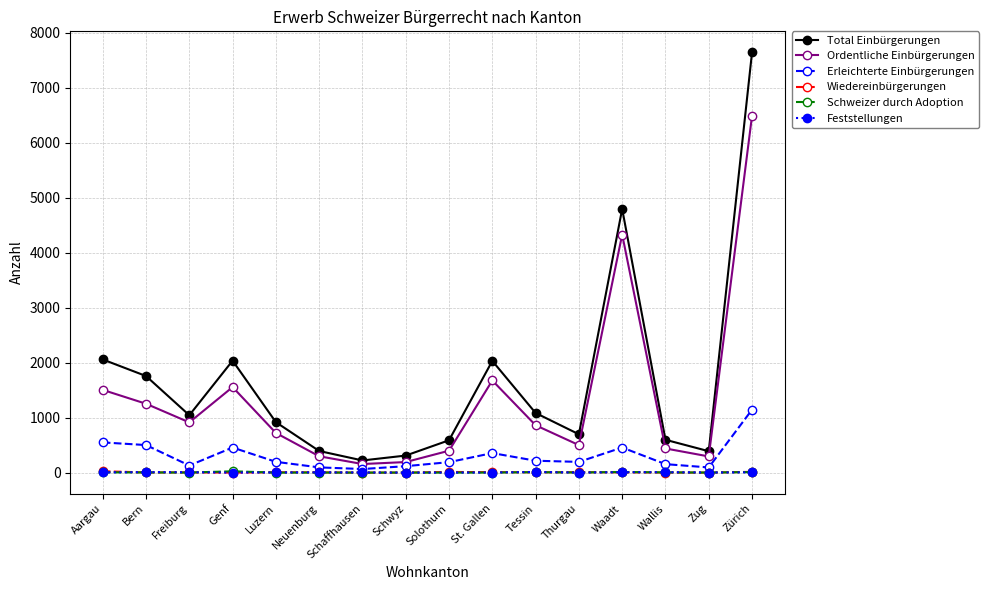

Which series has the largest range (max minus min)?

Total Einbürgerungen